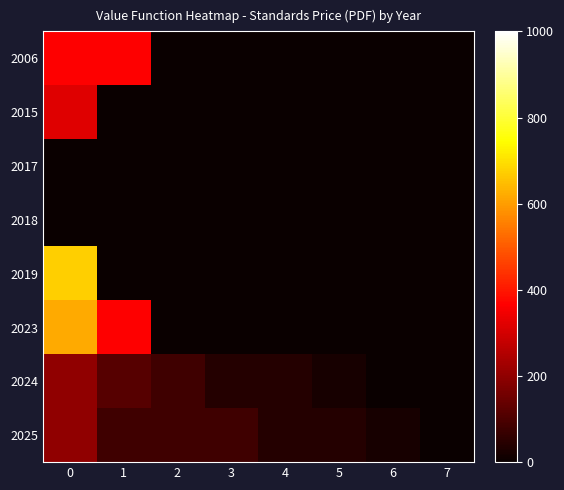

Reading left to right, extract all data points from this chart.

2006: 0=365	1=365	2=0	3=0	4=0	5=0	6=0	7=0
2015: 0=320	1=0	2=0	3=0	4=0	5=0	6=0	7=0
2017: 0=0	1=0	2=0	3=0	4=0	5=0	6=0	7=0
2018: 0=0	1=0	2=0	3=0	4=0	5=0	6=0	7=0
2019: 0=675	1=0	2=0	3=0	4=0	5=0	6=0	7=0
2023: 0=621	1=365	2=0	3=0	4=0	5=0	6=0	7=0
2024: 0=200	1=115	2=80	3=40	4=40	5=20	6=0	7=0
2025: 0=200	1=80	2=80	3=80	4=40	5=40	6=20	7=0